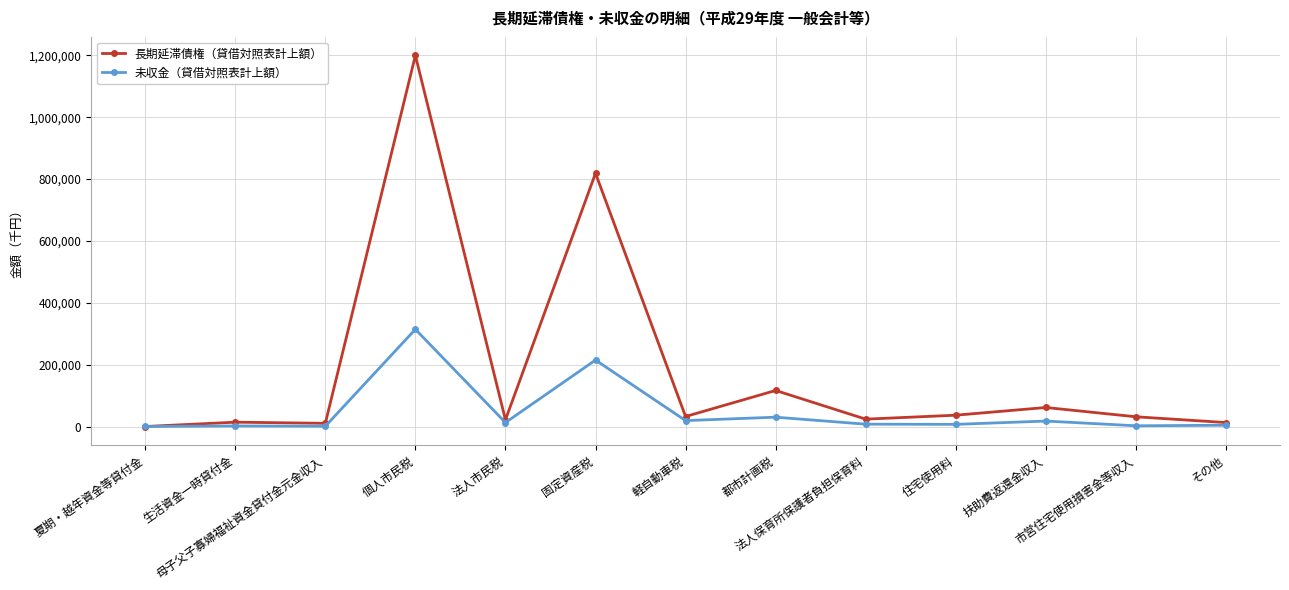

In 長期延滞債権（貸借対照表計上額）, how many points are higher than both neighbors (excluding endpoints)?

5